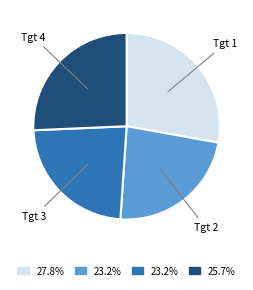

Is there a majority slice in this chart?

No